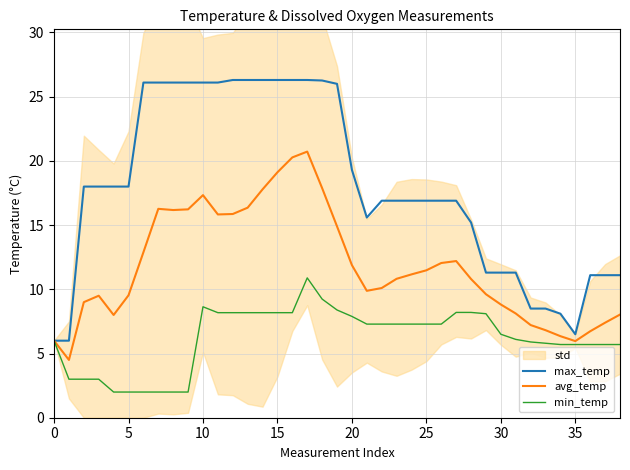

What is the value of the max_temp point at the 8th from the left?

26.1